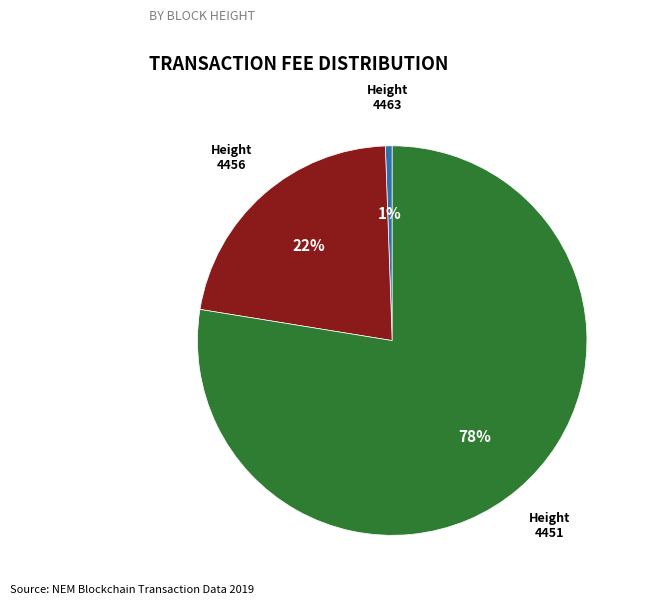

What percentage is the Height 4456 slice, to the nearest percent?

22%